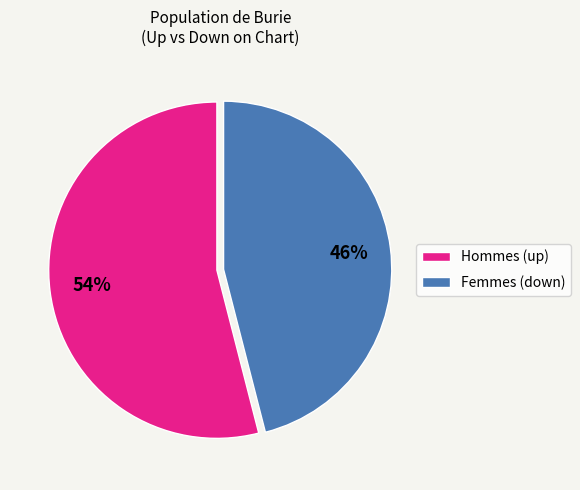

Do Femmes (down) and Hommes (up) together represent more than half of the pie?

Yes